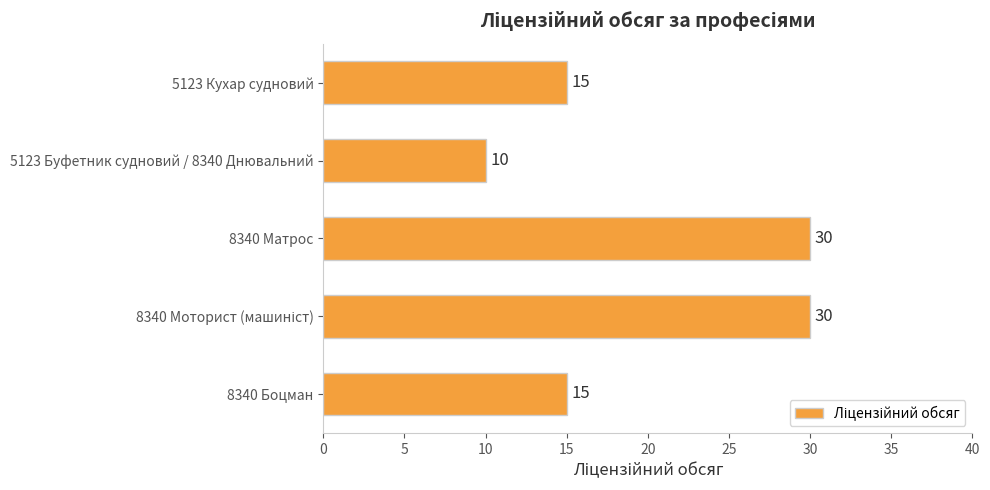

Count the number of data series in this chart.

1